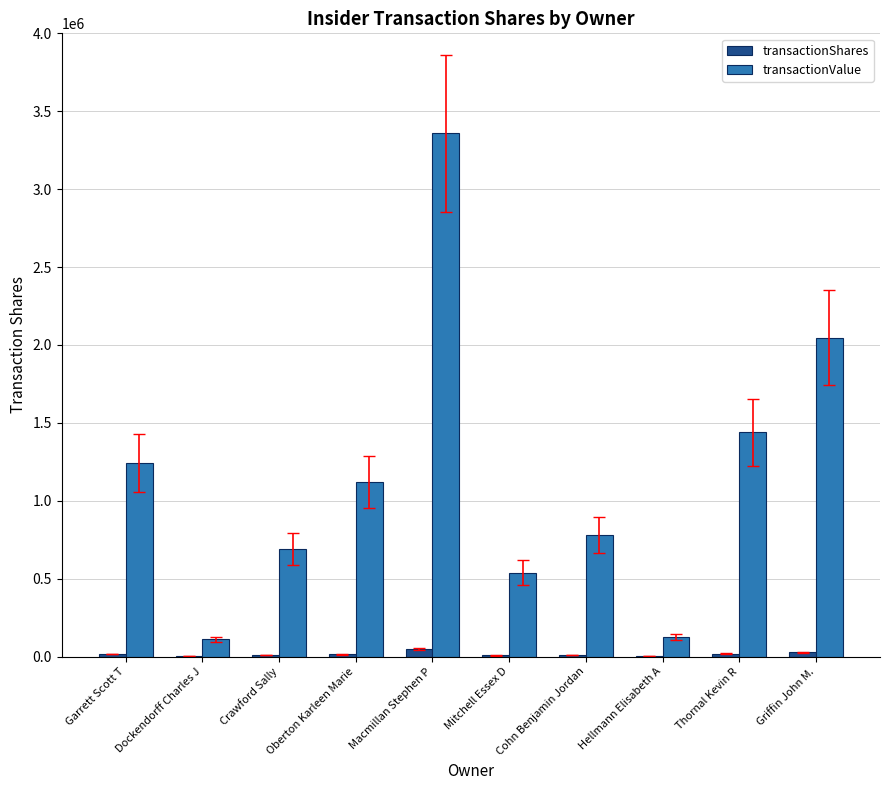

Which series has the widest spread of values?

transactionValue